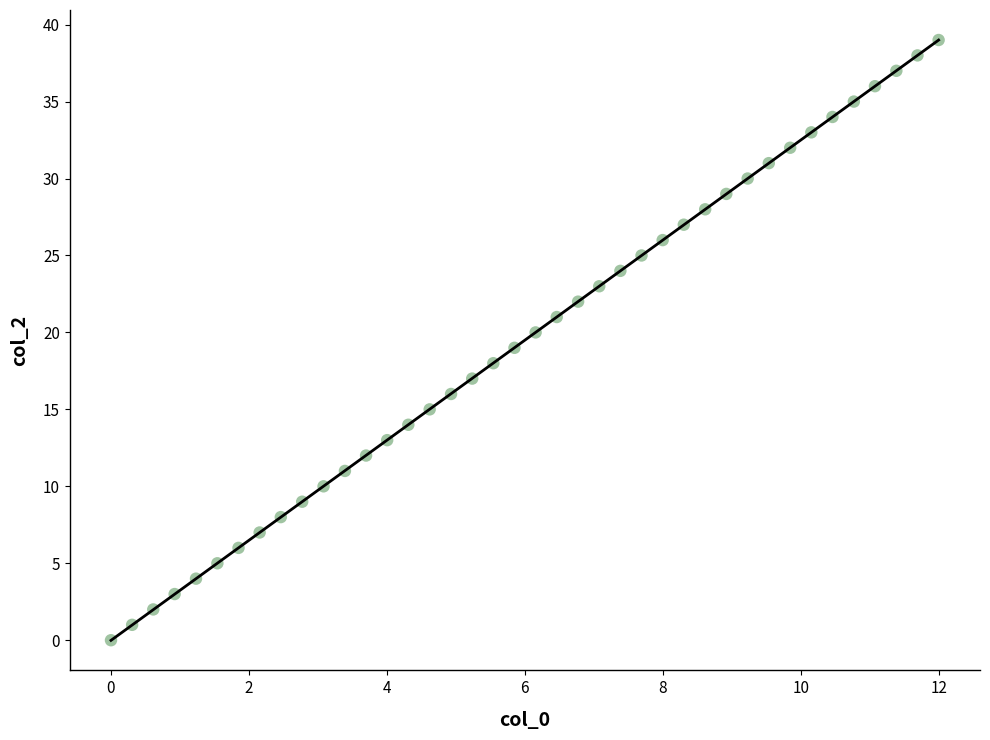

What is the range of Y values (max minus min)?

39